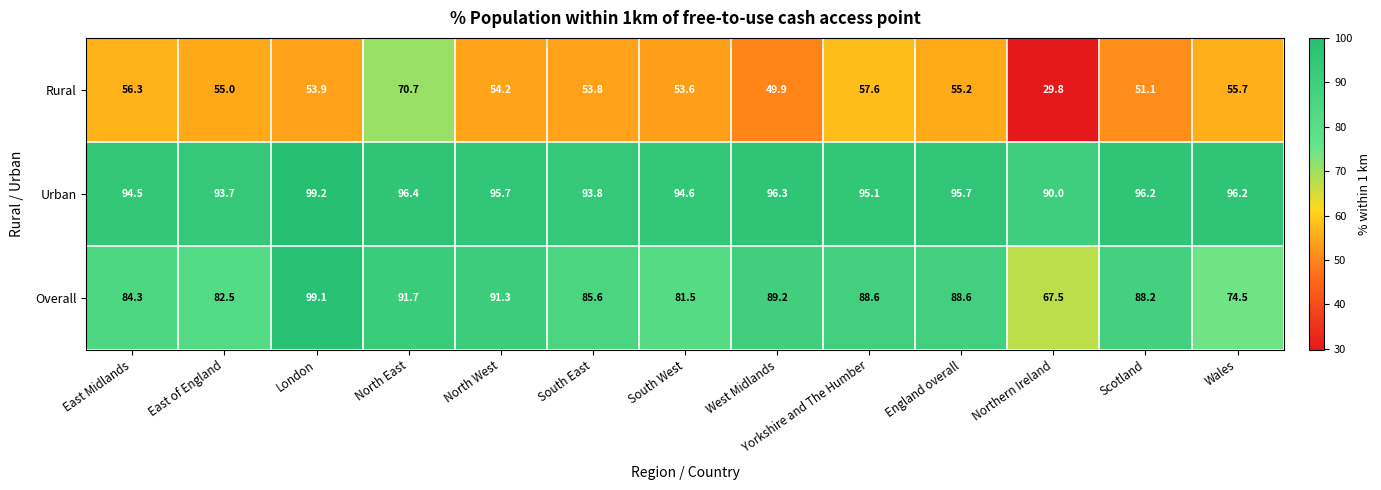

How many distinct data groups are displayed?

3